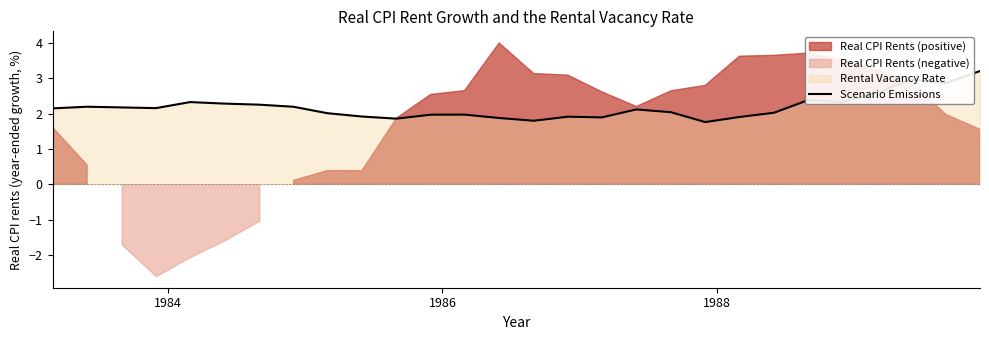

What is the maximum value for Scenario Emissions?

3.2